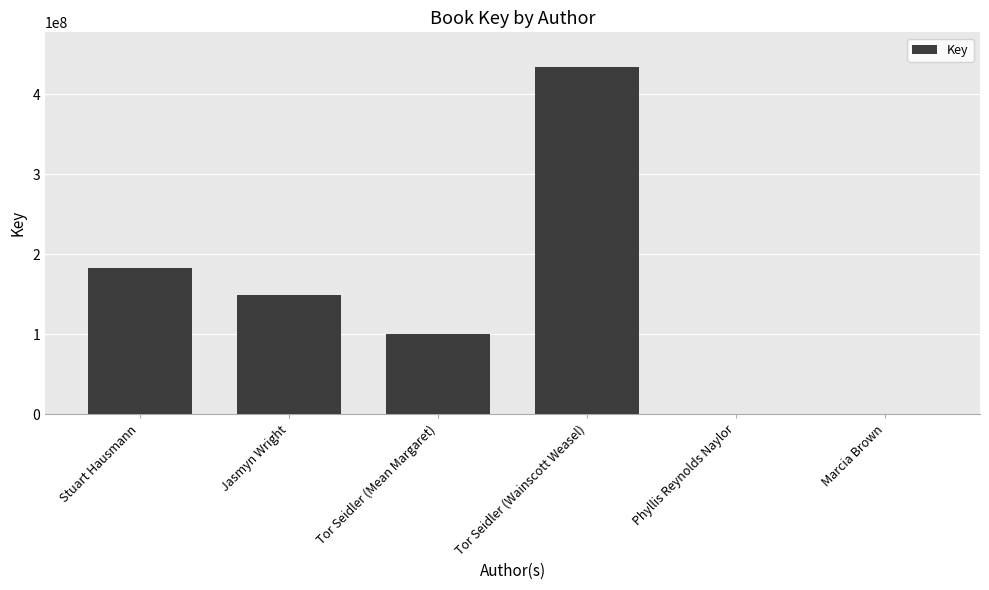

True or false: the data shows 148575866 at Jasmyn Wright.

True